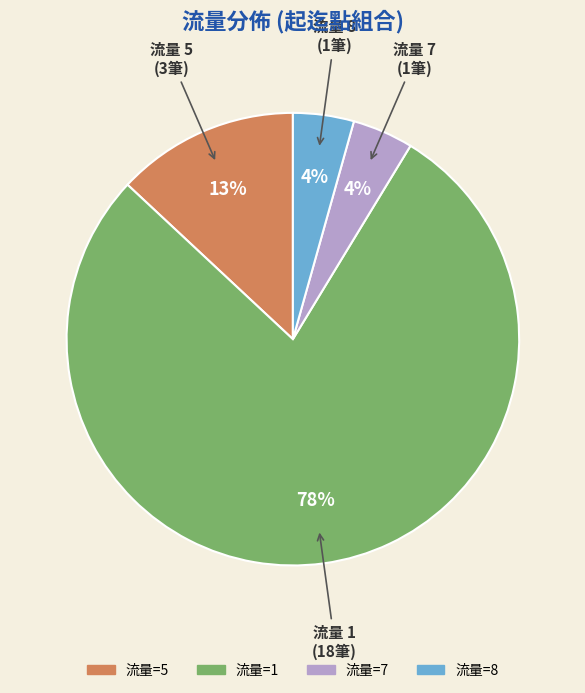

To the nearest percent, what is the average slice percentage?

25%